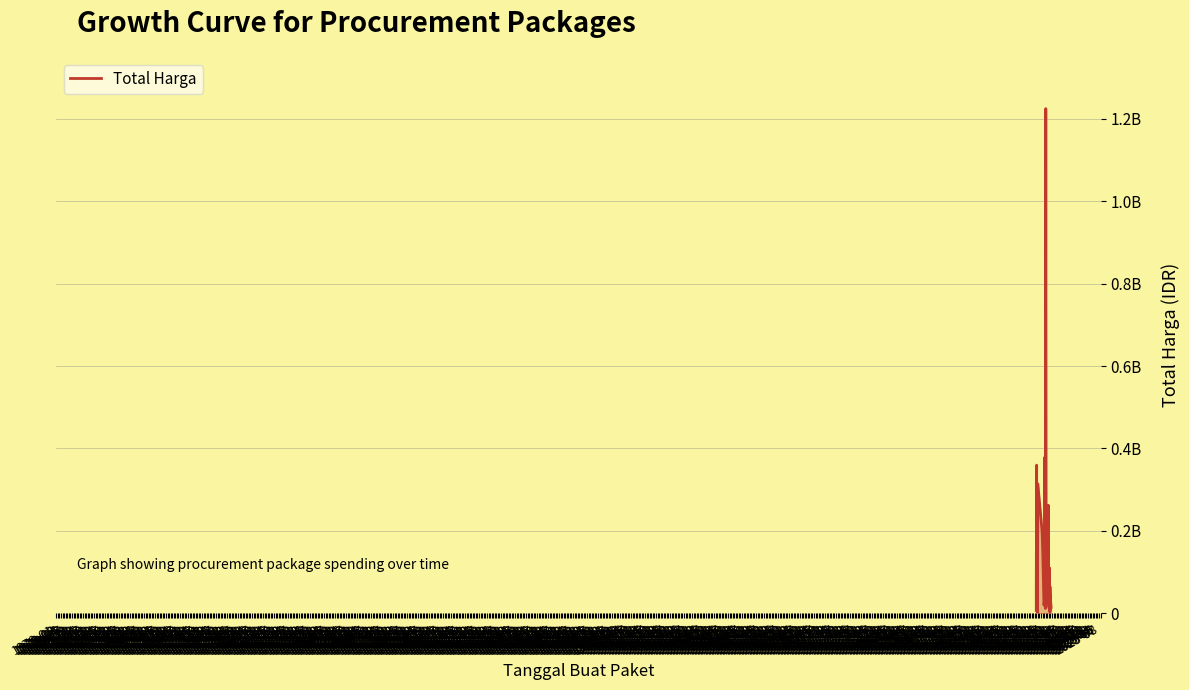

What is the difference between the maximum and minimum values?

1222286250